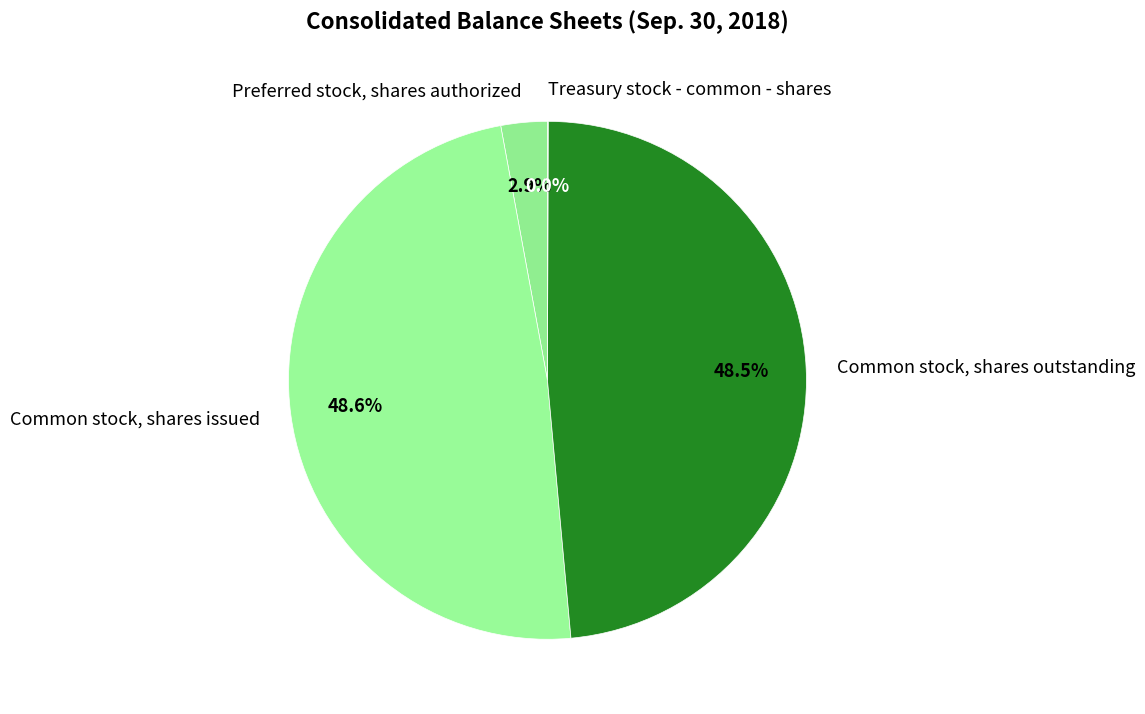

Between Common stock, shares outstanding and Preferred stock, shares authorized, which is larger?

Common stock, shares outstanding